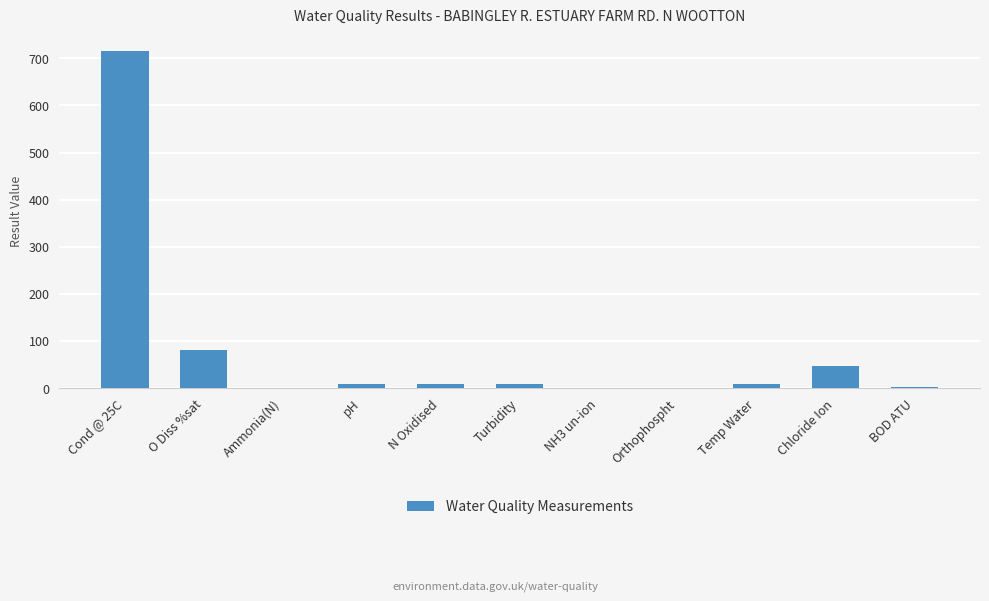

True or false: the data shows 0.0 at NH3 un-ion.

True